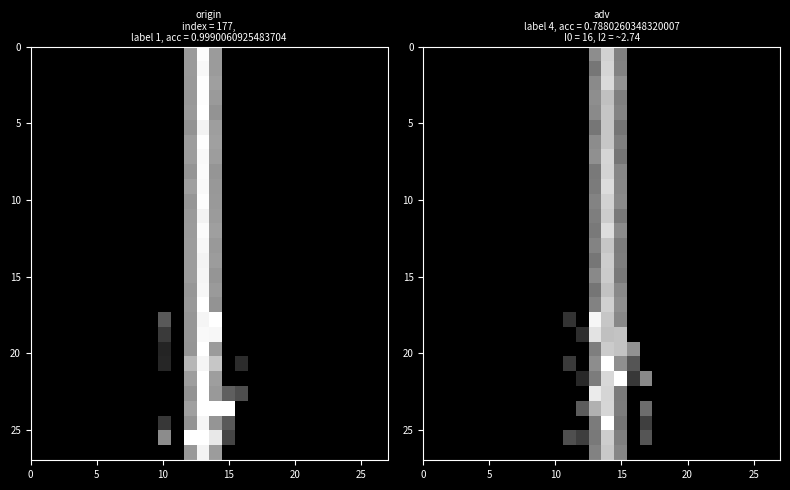

At how many categories does at least one series exceed 0?

7